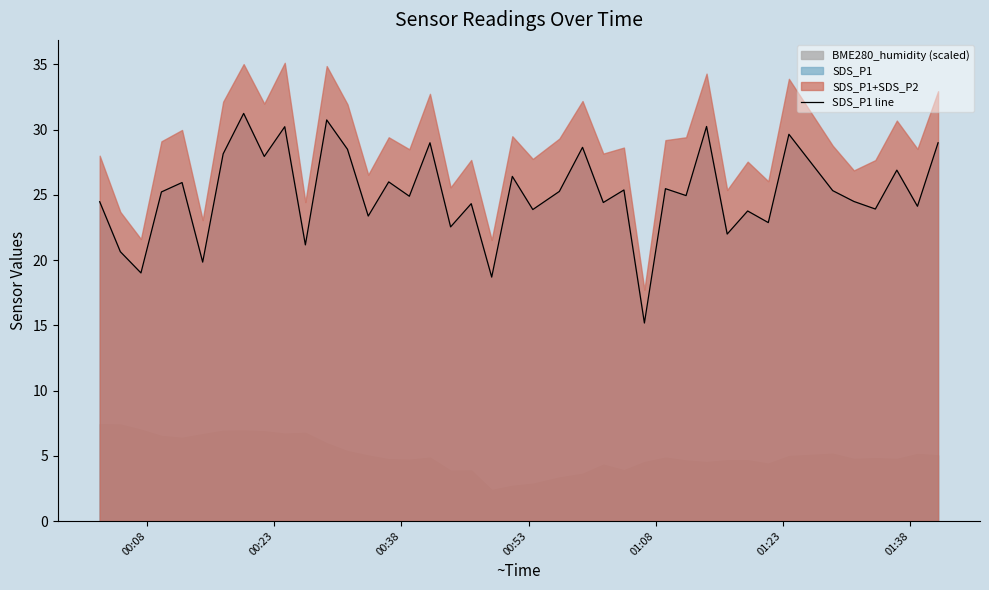

How many lines are shown in the chart?

1